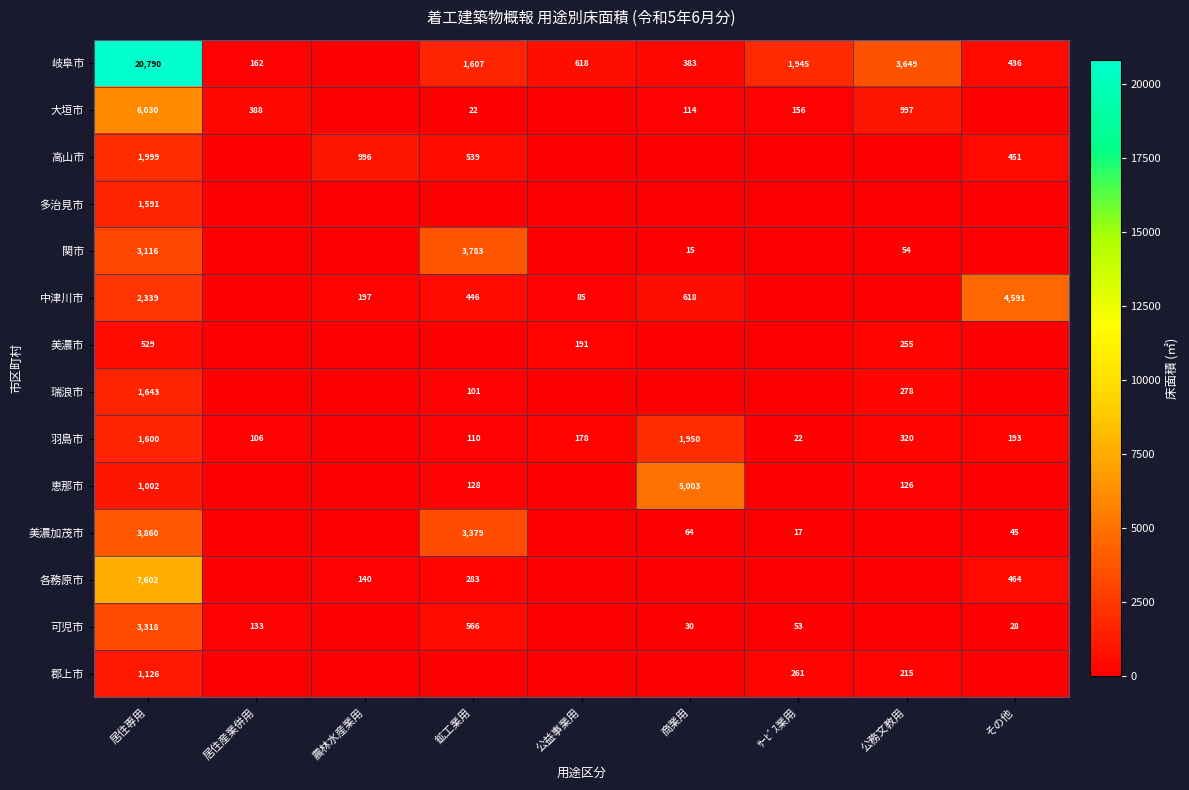

The value of 中津川市 at 公益事業用 is 85. True or false?

True